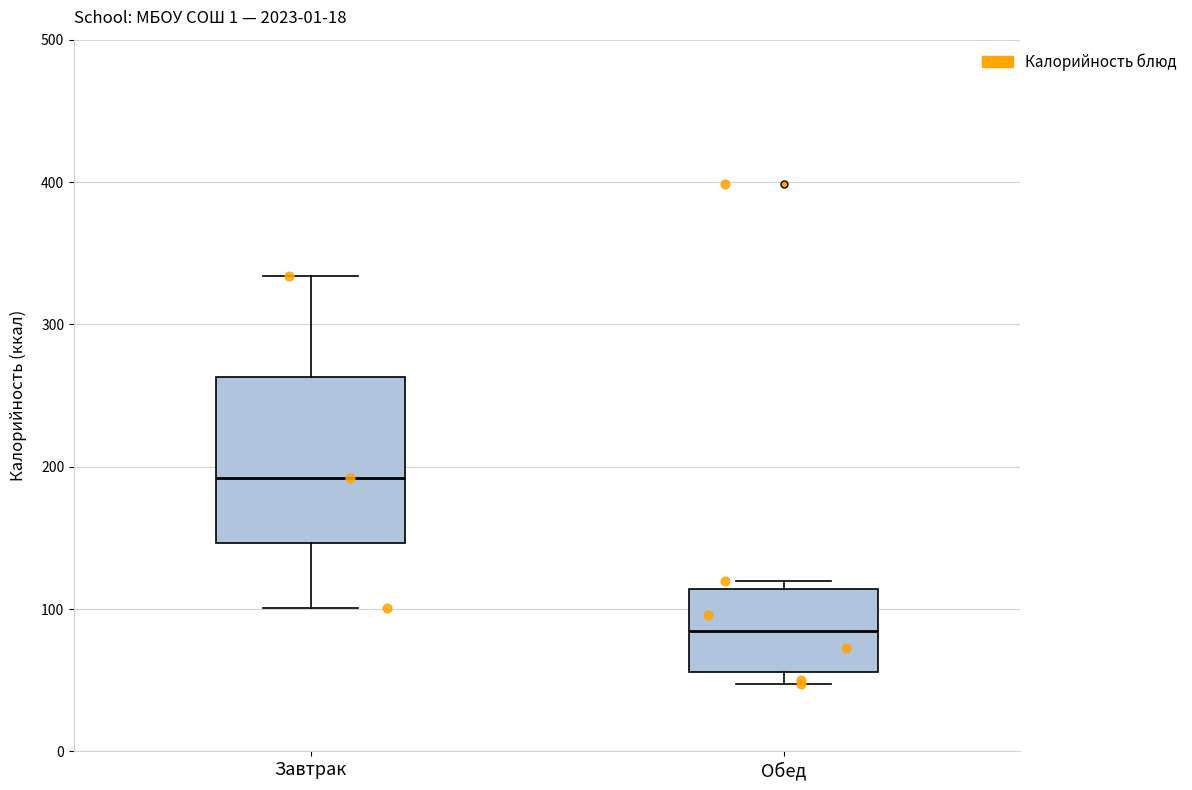

Which box has the lowest median line?

Обед